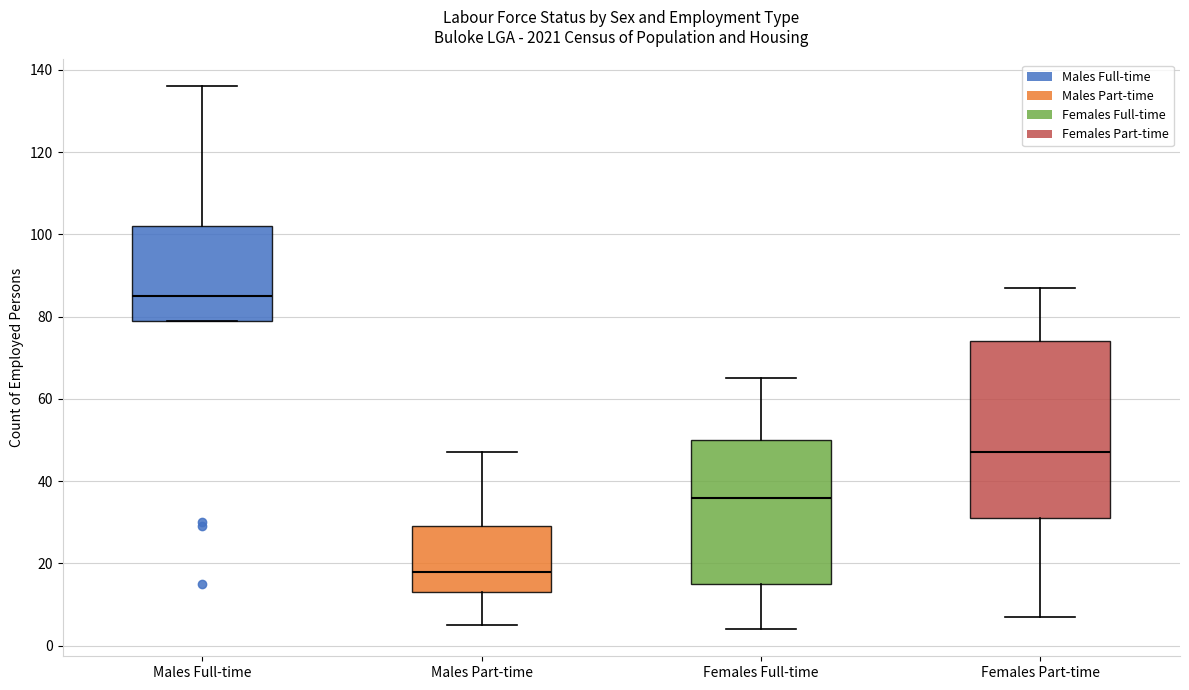

Which box has the lowest median line?

Males Part-time